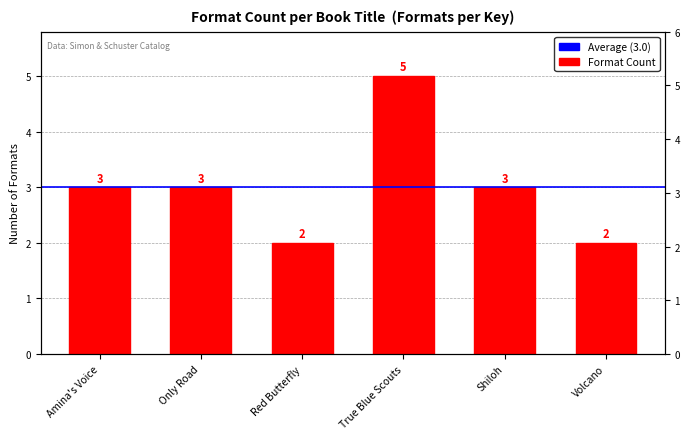

What is the greatest value displayed?

5